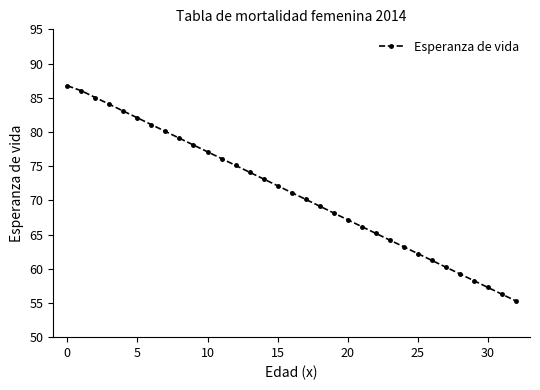

Reading left to right, what are all the values shown in this chart?

86.8	86.0	85.0	84.0	83.0	82.1	81.1	80.1	79.1	78.1	77.1	76.1	75.1	74.1	73.1	72.1	71.1	70.1	69.2	68.2	67.2	66.2	65.2	64.2	63.2	62.2	61.2	60.2	59.2	58.3	57.3	56.3	55.3